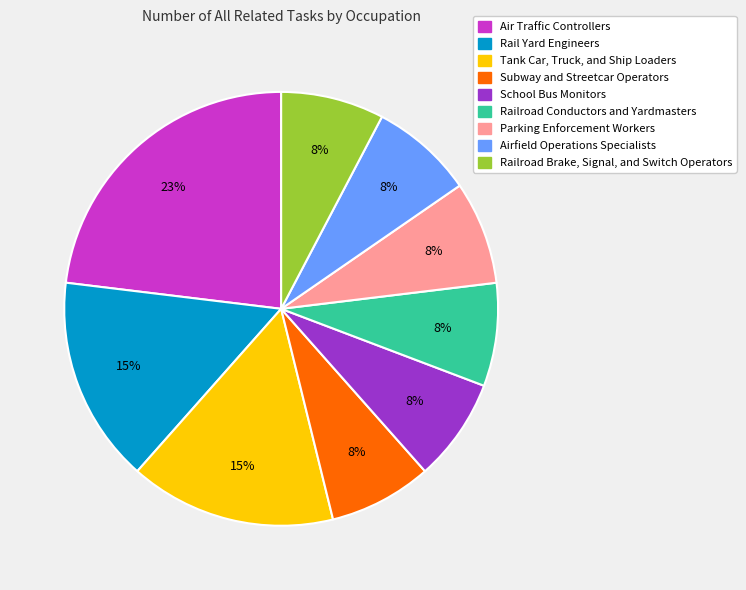

What percentage is the Railroad Conductors and Yardmasters slice, to the nearest percent?

8%